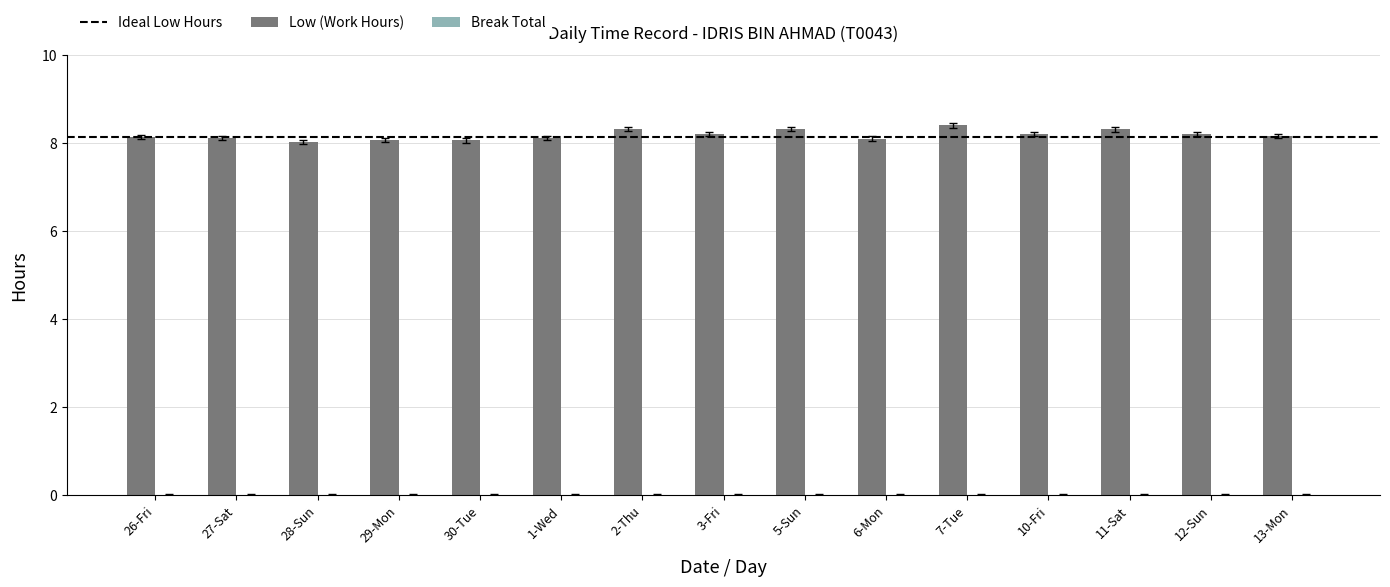

What is the label of the 9th bar from the right?

2-Thu